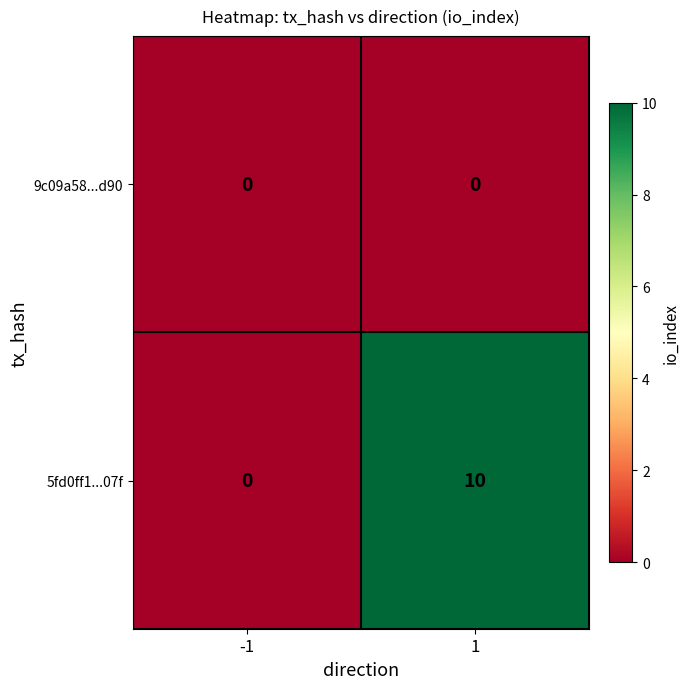

At how many categories does at least one series exceed 1?

1